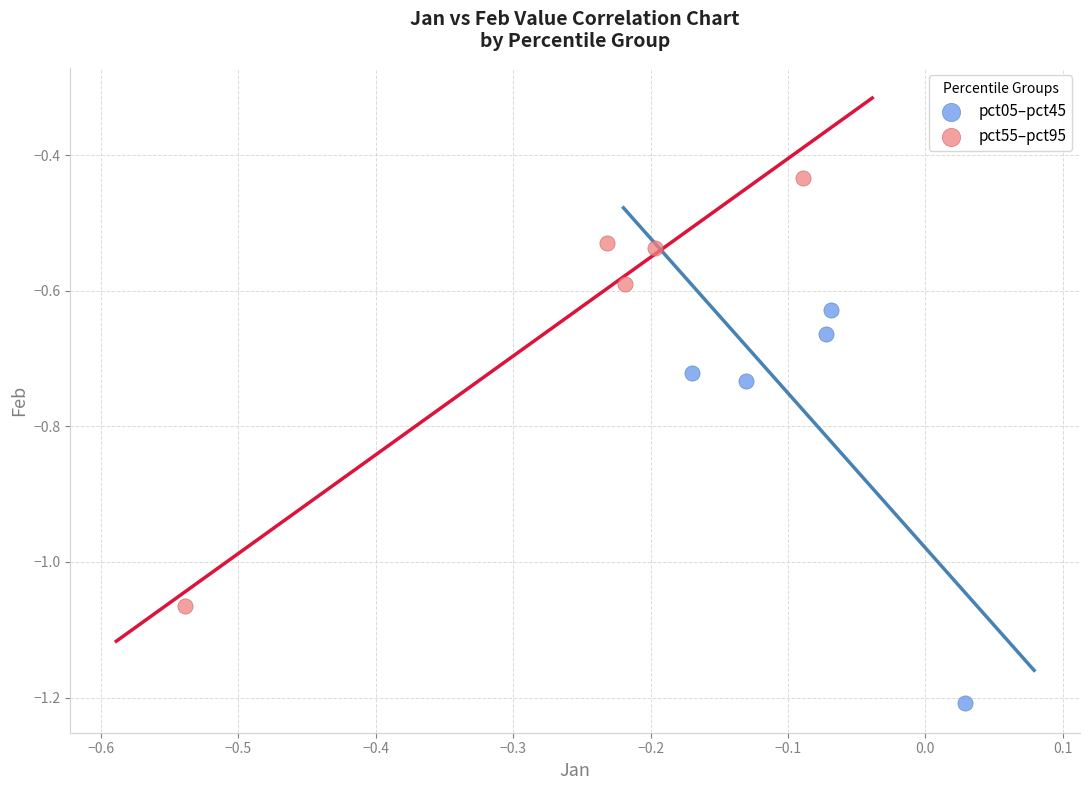

Which series contains the lowest Y value?

pct05–pct45